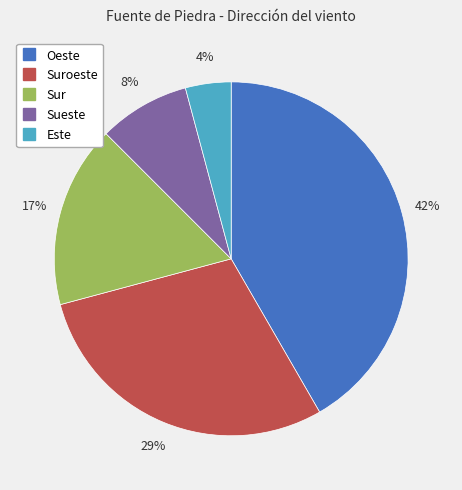

Is there any slice that represents more than half of the pie?

No